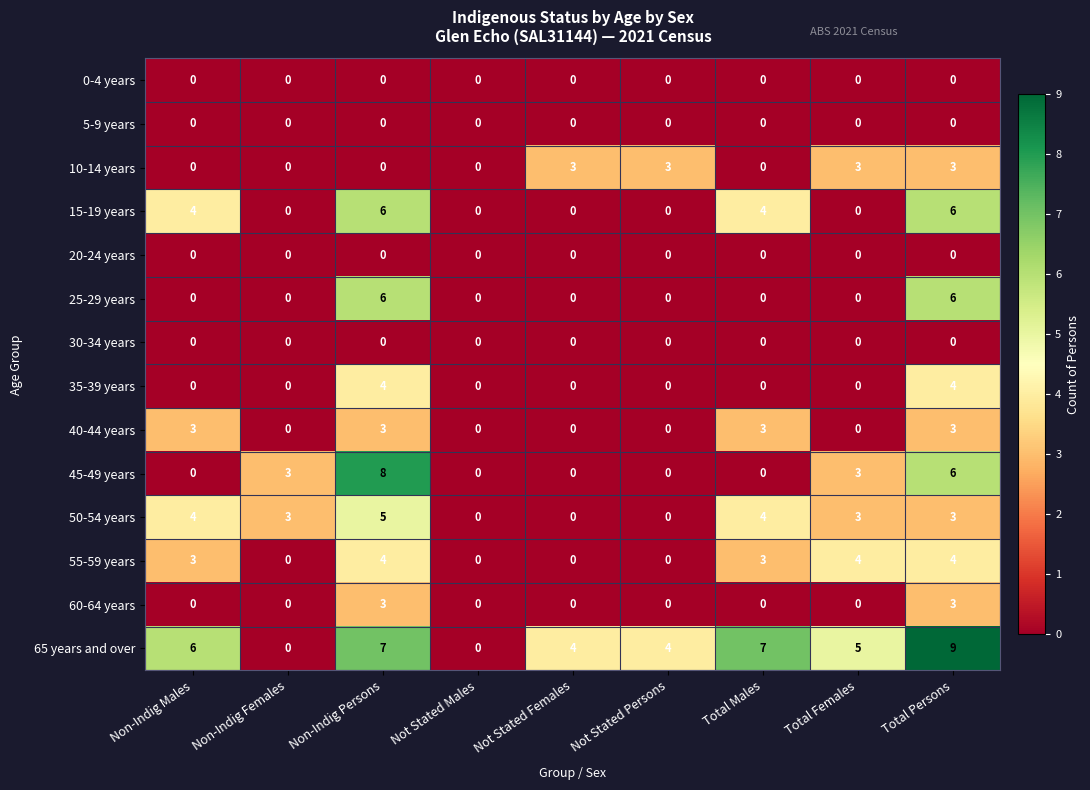

Which series has the largest range (max minus min)?

65 years and over